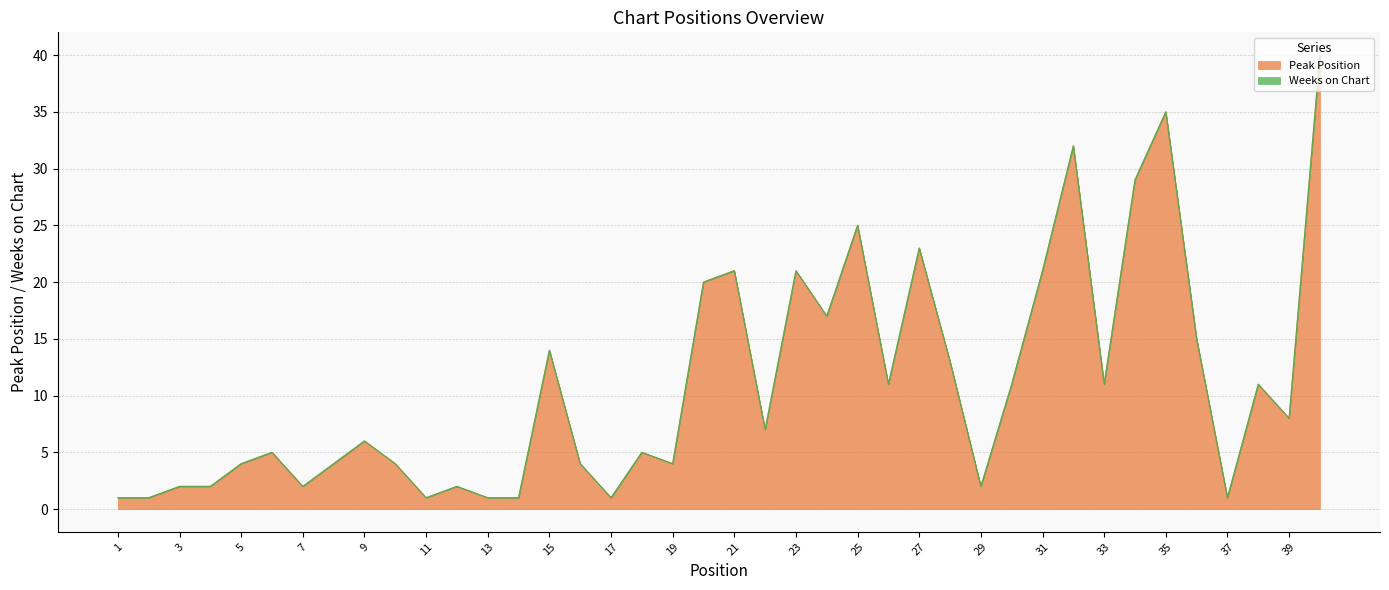

Approximately how many times larger is the value at 28 compared to 33?

1.2